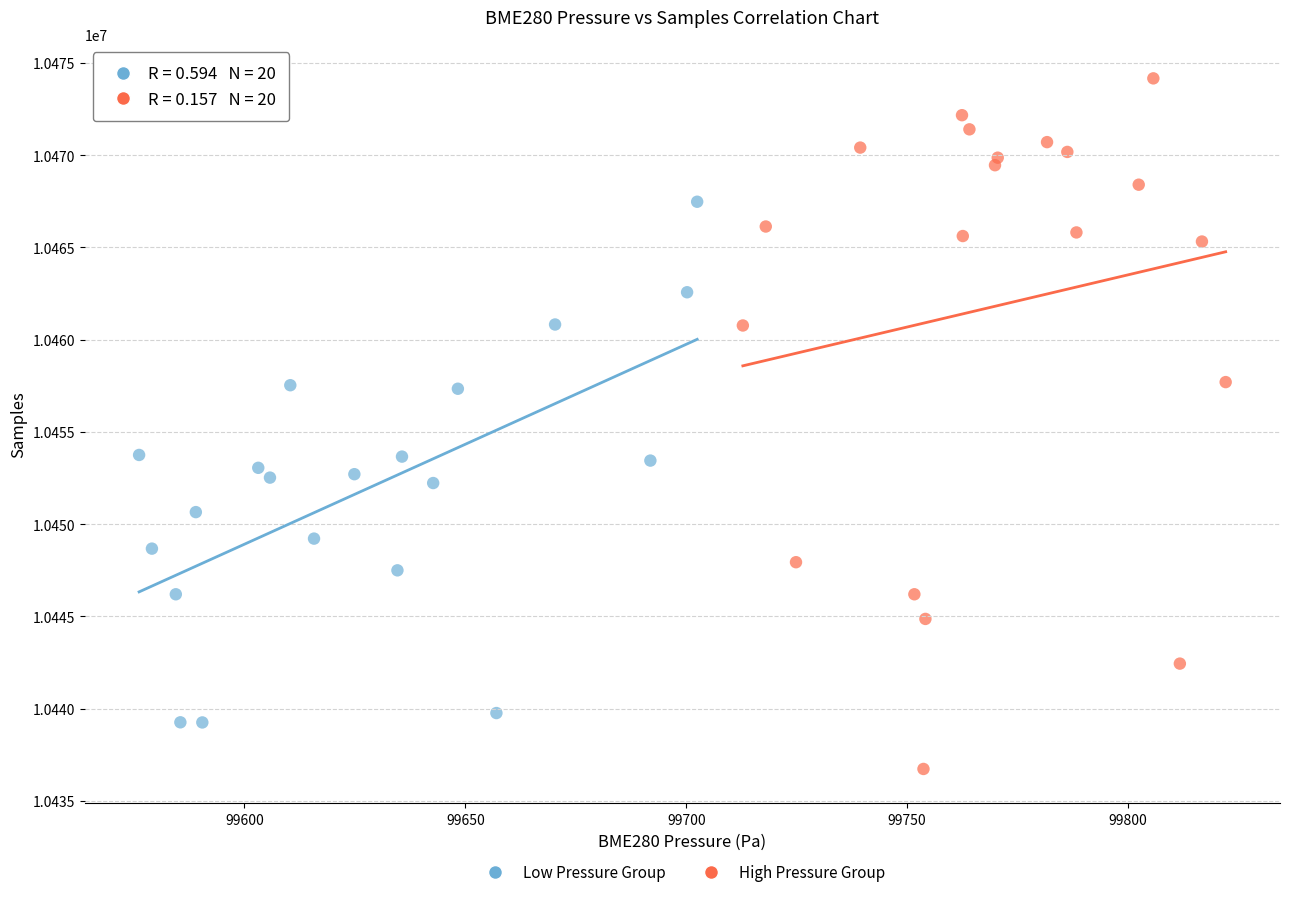

Which series has the widest spread of Y values?

High Pressure Group